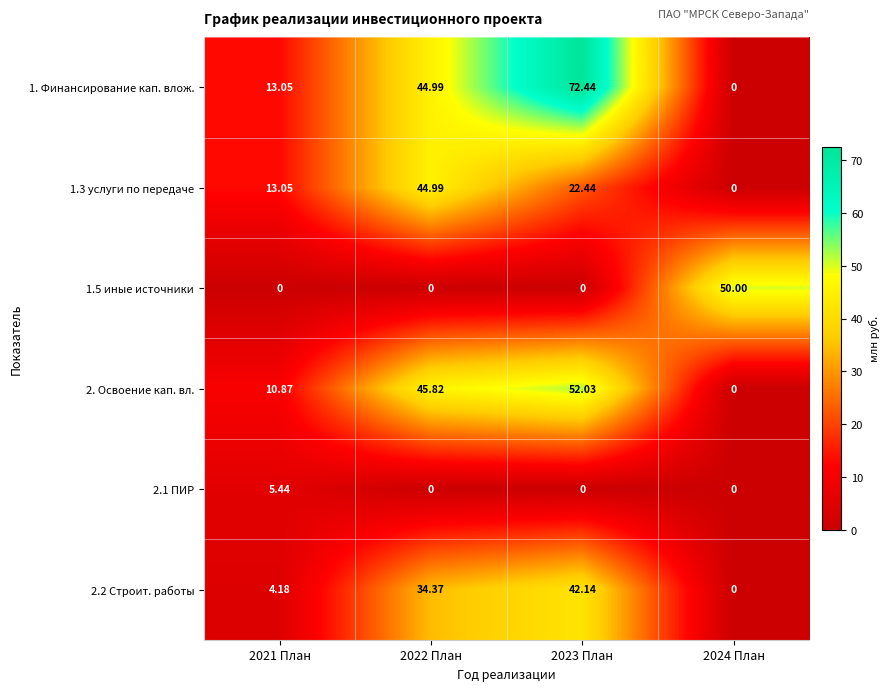

Is the value of 1.3 услуги по передаче at 2023 План greater than the value of 2.2 Строит. работы at 2021 План?

Yes